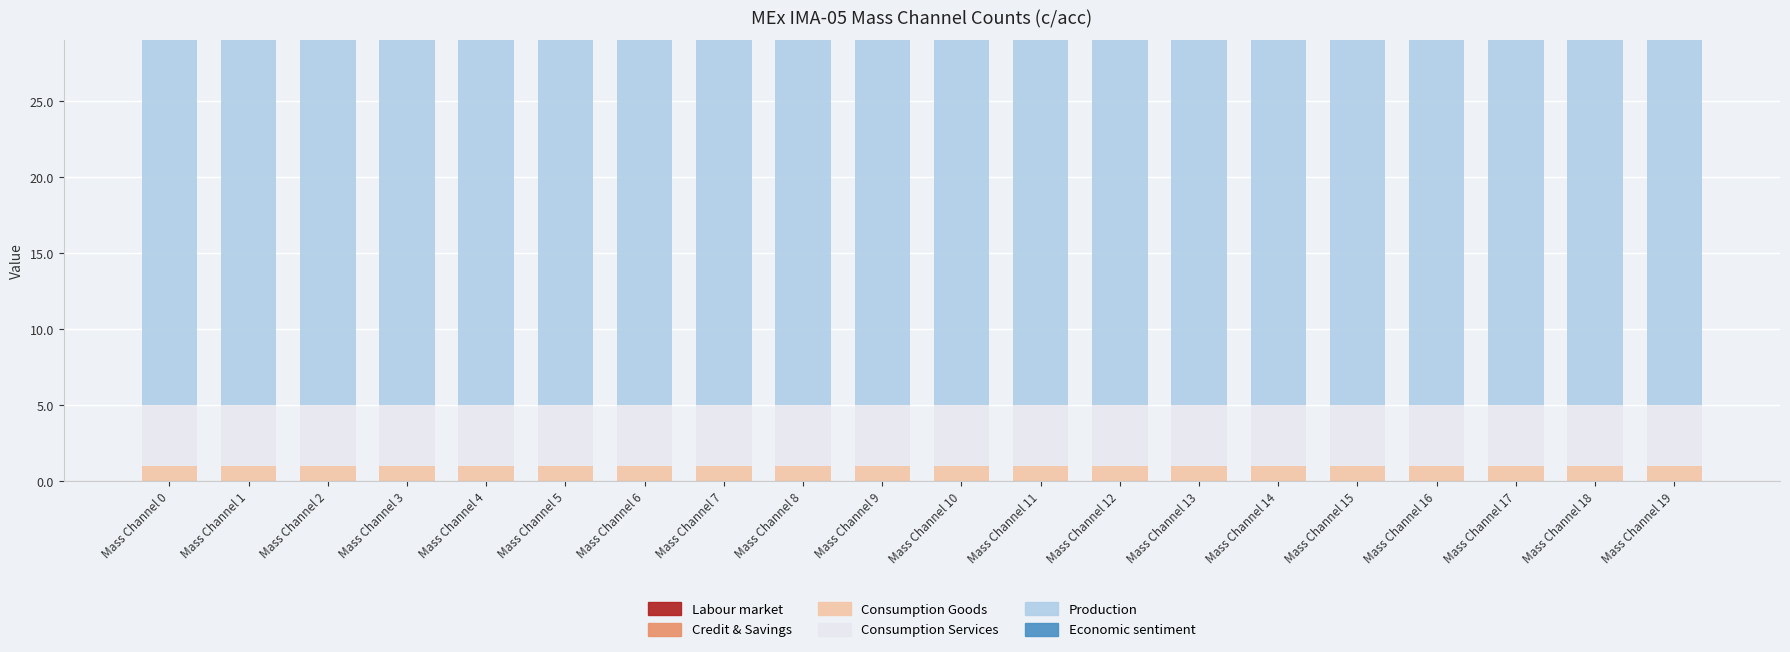

What is the total value across all series at Mass Channel 18?

29